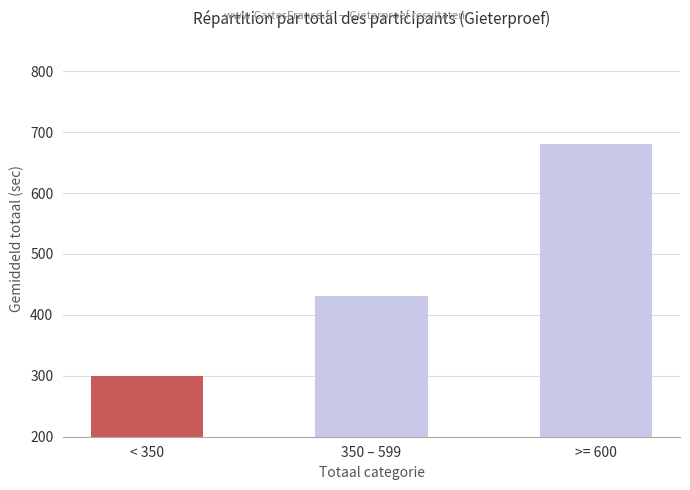

What is the average value?

470